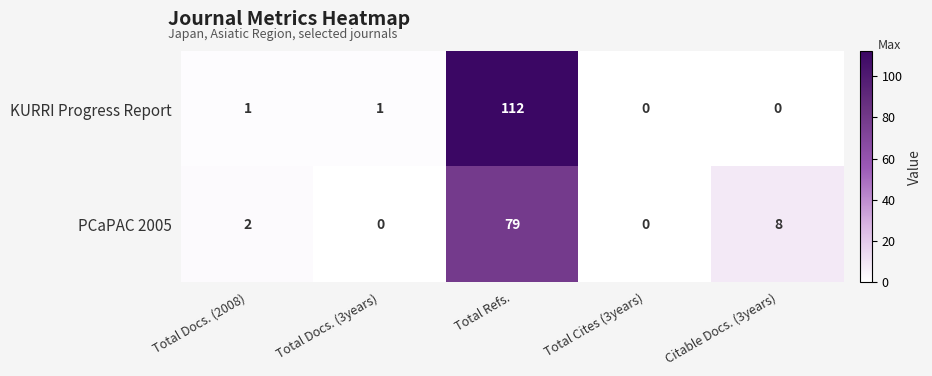

At which label is PCaPAC 2005 closest to 39?

Citable Docs. (3years)